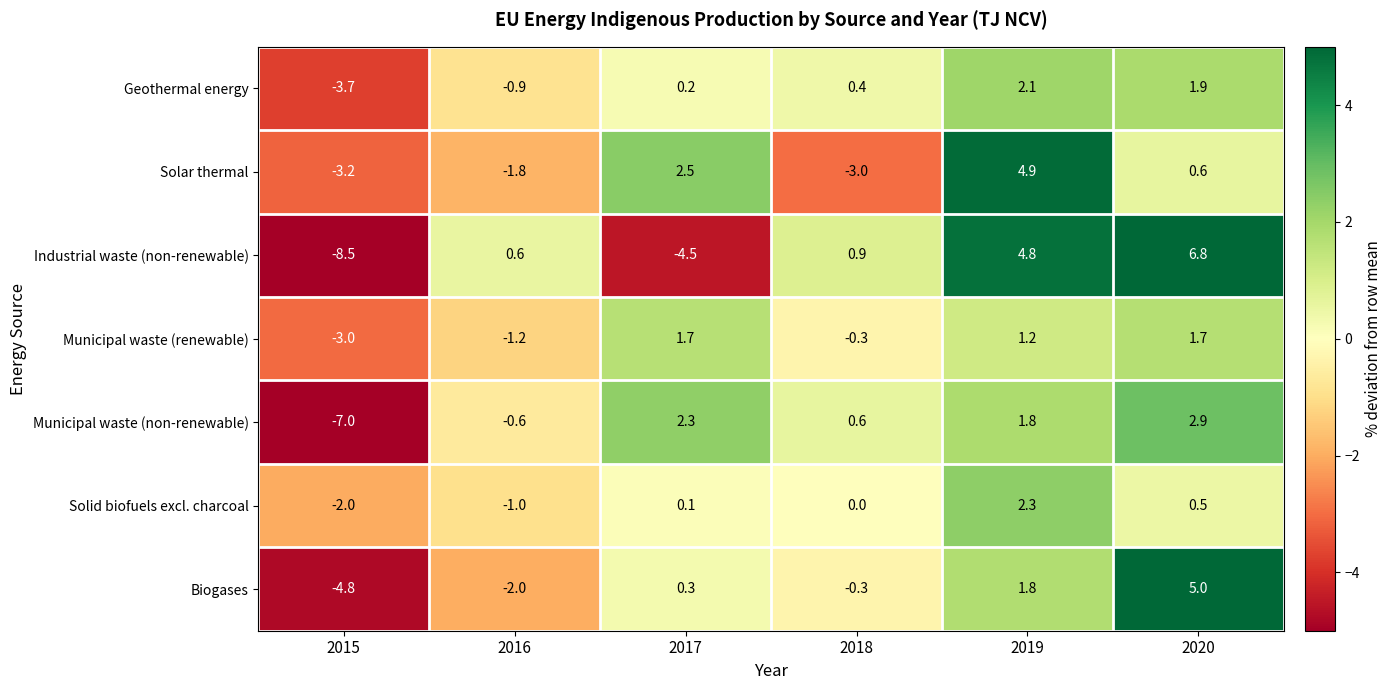

What is the difference between the second highest and second lowest values in the Industrial waste (non-renewable) series?

9.3